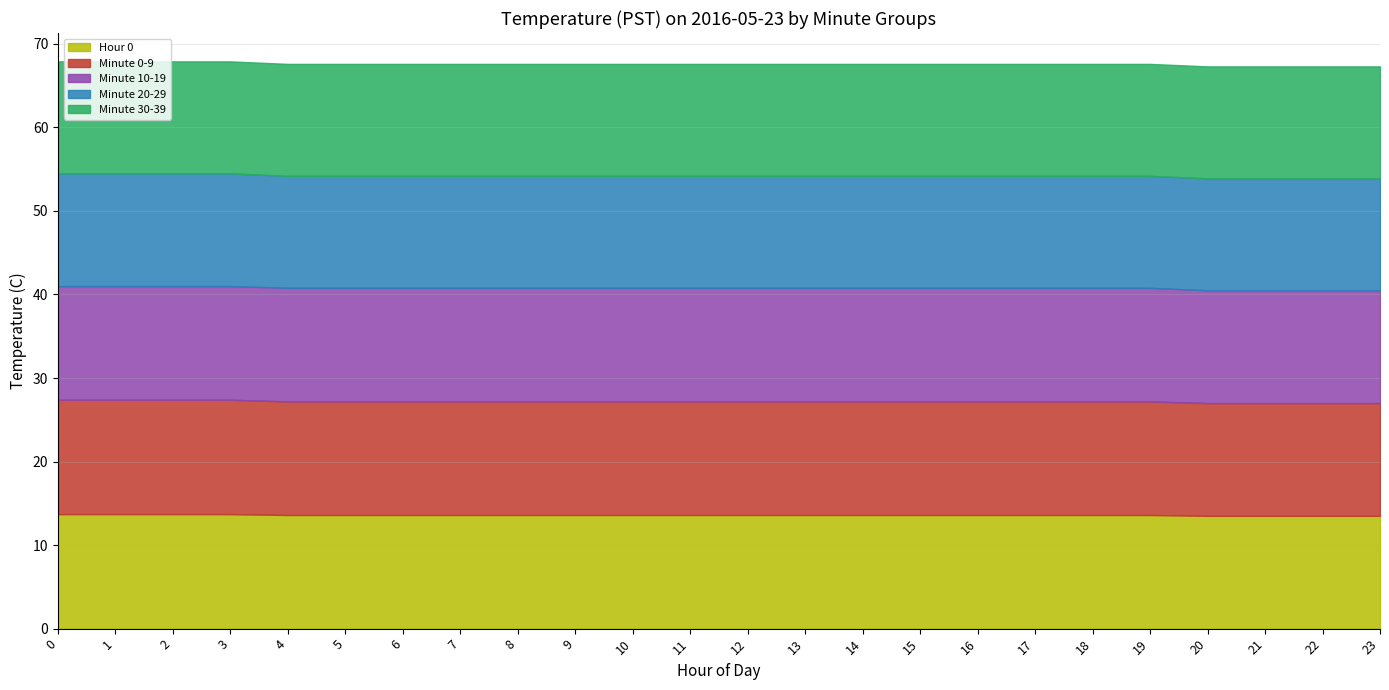

List the labels in order of Minute 20-29 value, largest first.

0, 1, 2, 3, 4, 5, 6, 7, 8, 9, 10, 11, 12, 13, 14, 15, 16, 17, 18, 19, 20, 21, 22, 23